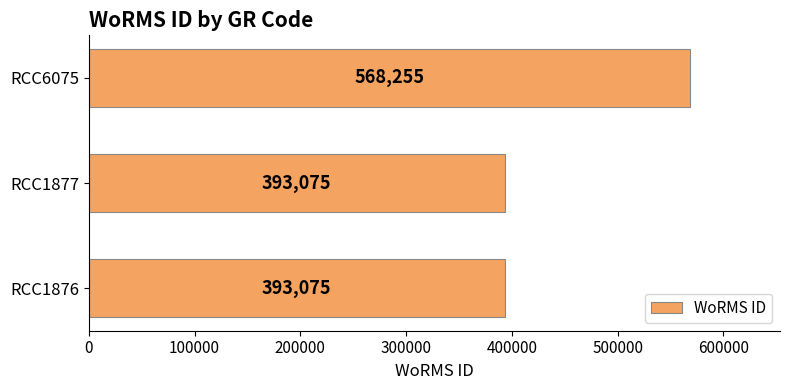

Which has a higher value, RCC6075 or RCC1876?

RCC6075